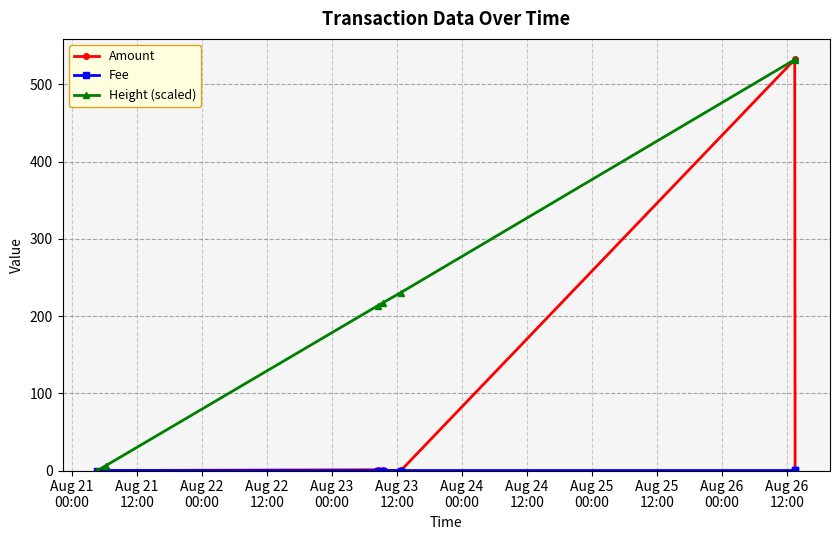

What is the highest value of the Amount series?

532.3